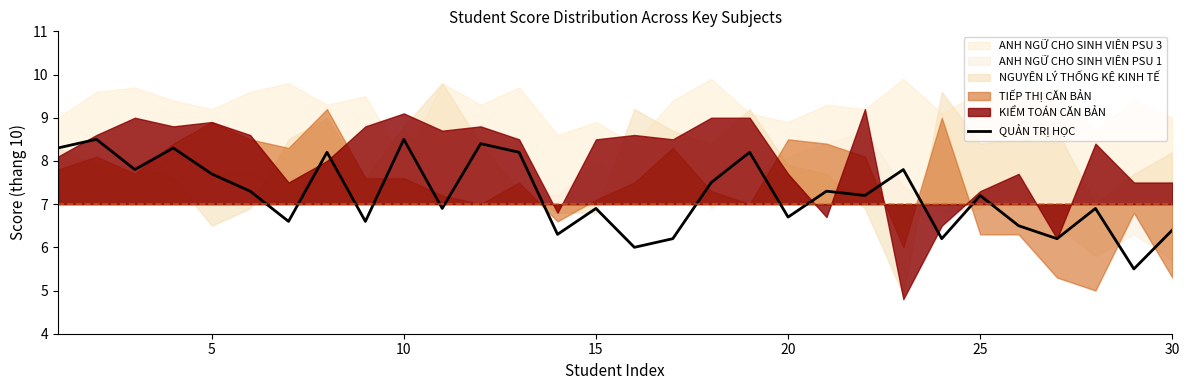

What is the lowest value of the QUẢN TRỊ HỌC series?

5.5